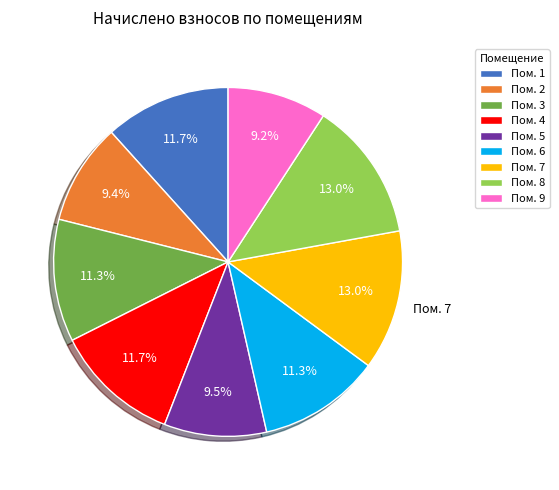

Does any single category account for the majority?

No